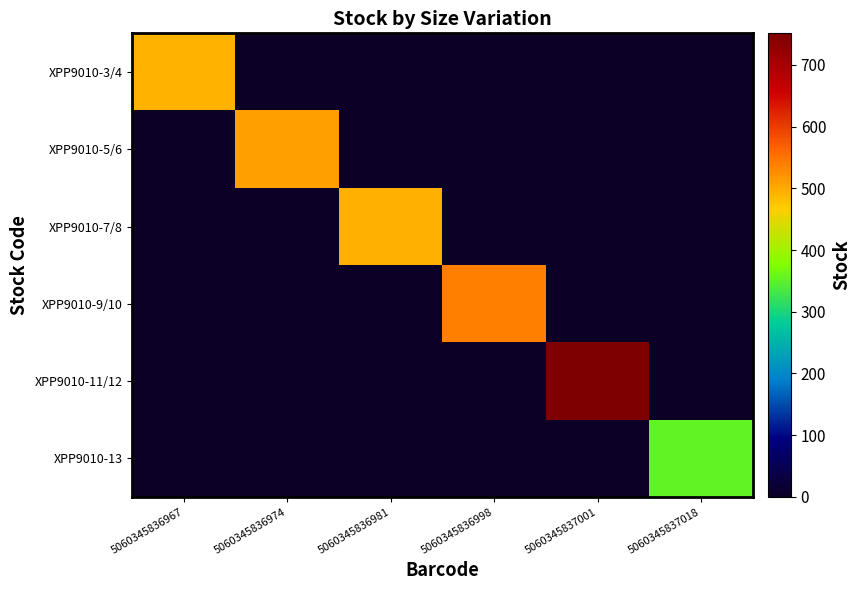

At 5060345836967, list the series in order from largest to smallest.

XPP9010-3/4, XPP9010-5/6, XPP9010-7/8, XPP9010-9/10, XPP9010-11/12, XPP9010-13